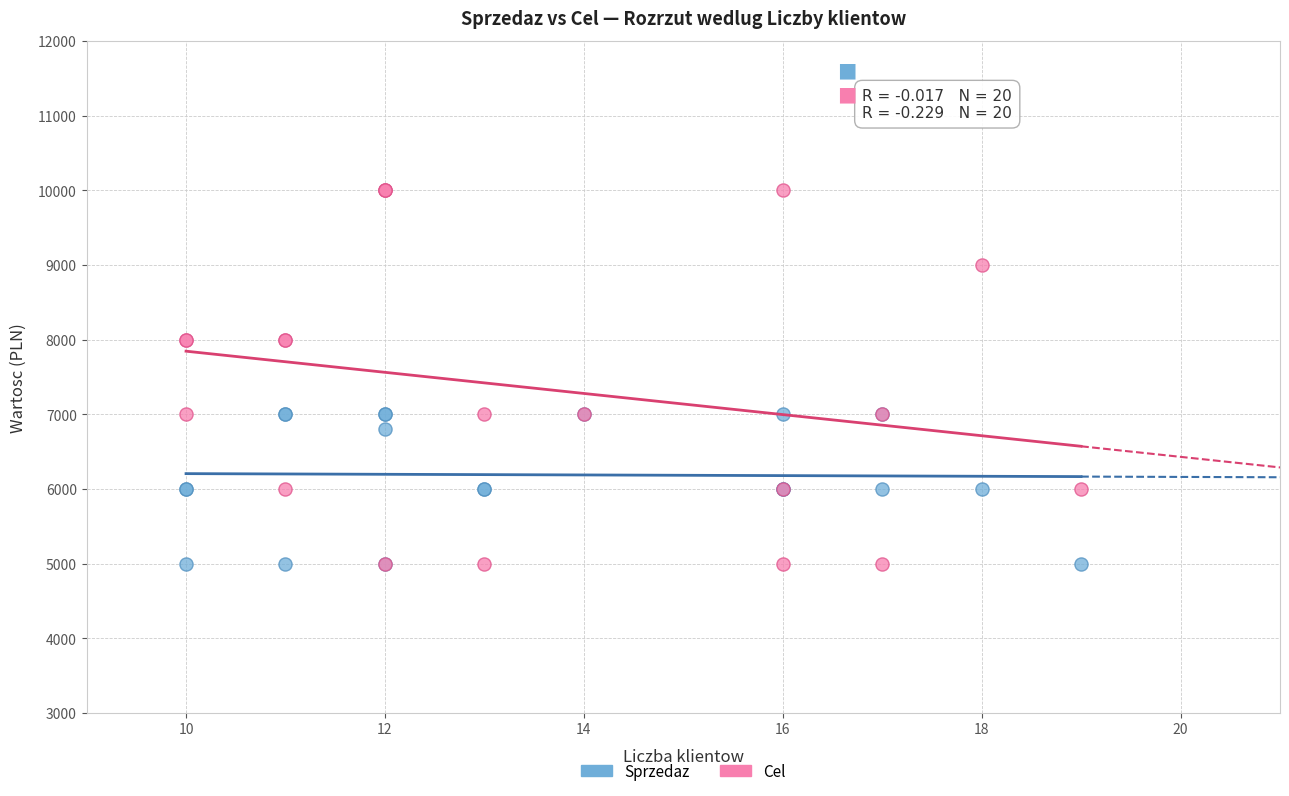

What are all the series names shown in the legend?

Sprzedaz, Cel